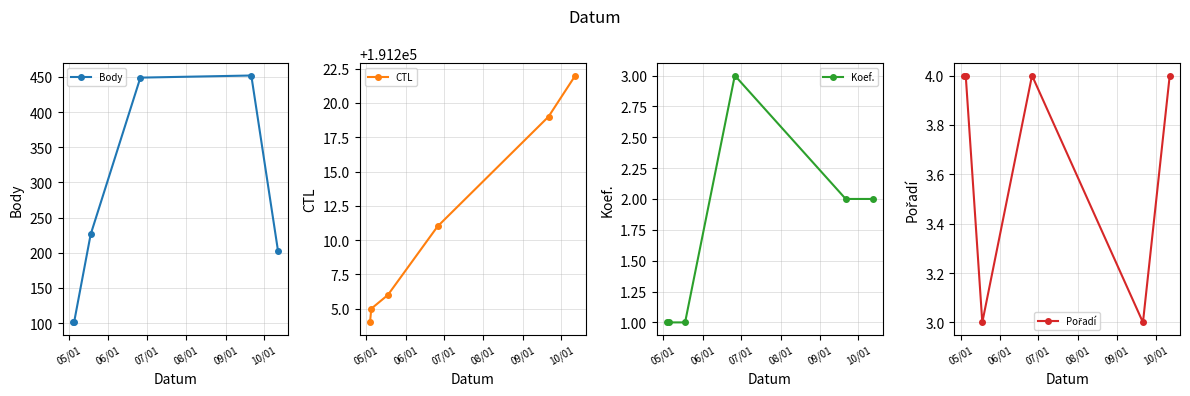

Does the chart display data point markers on the line(s)?

Yes